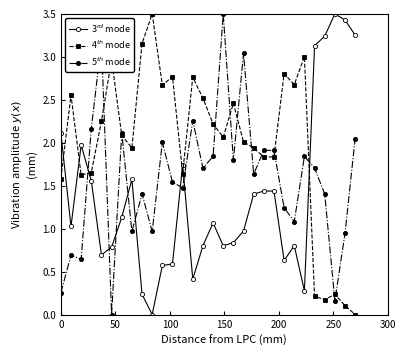

Which series ends up on top after the final intersection of 5$^{th}$ mode and 4$^{th}$ mode?

5$^{th}$ mode